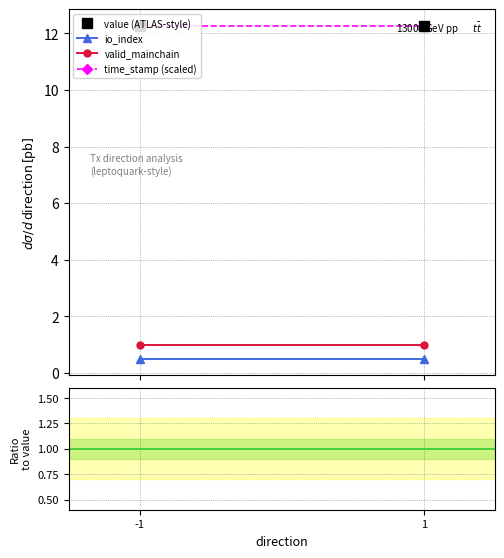

True or false: time_stamp (scaled) has a value of 7.3 at -1.

False